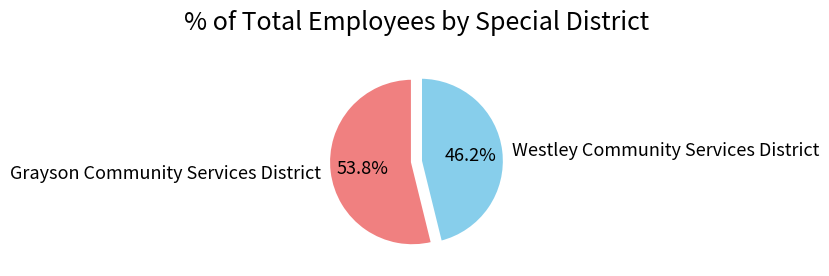

Between Grayson Community Services District and Westley Community Services District, which is larger?

Grayson Community Services District